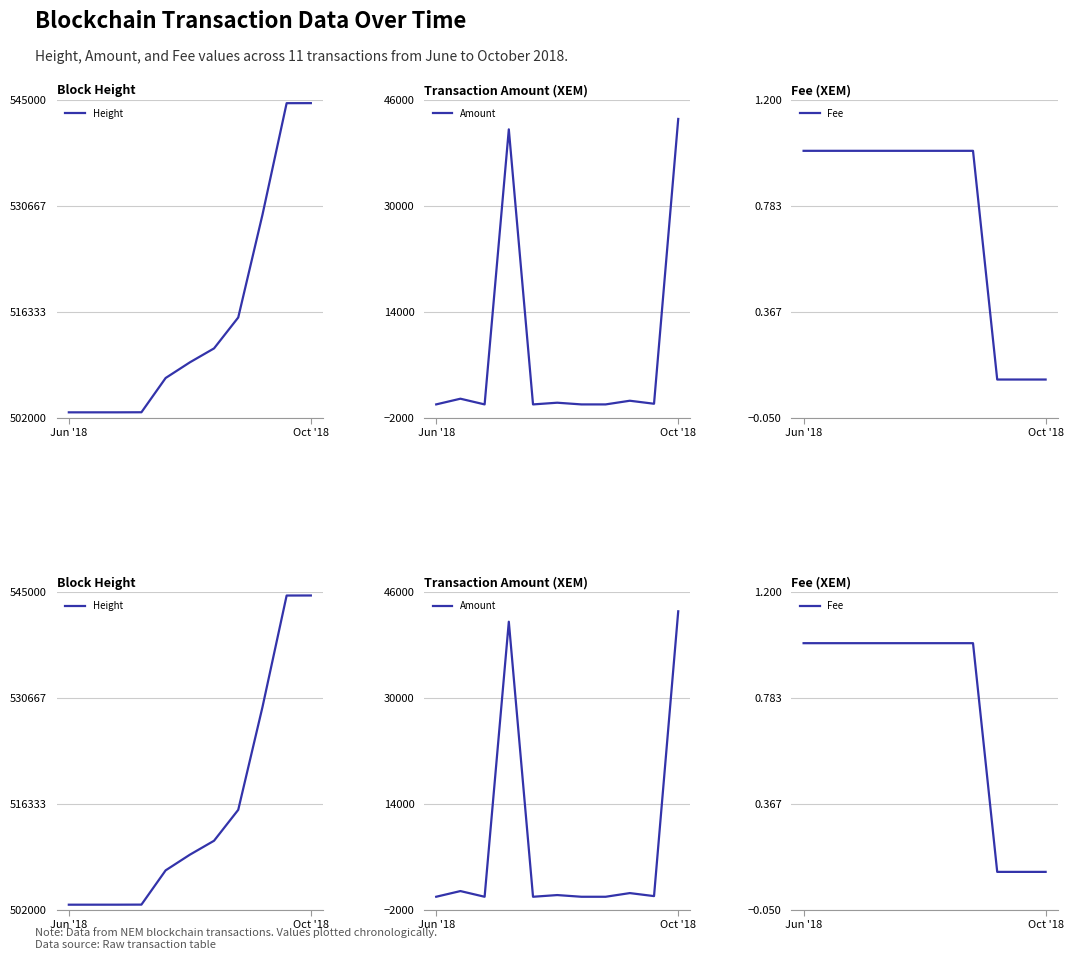

Is this an area chart (filled region under the line)?

No